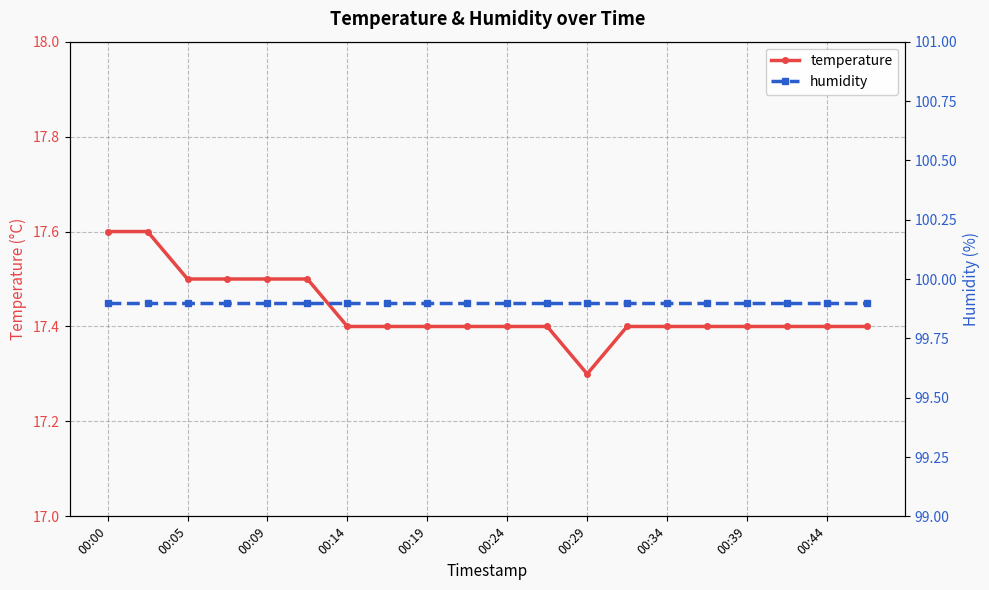

What are all the series names shown in the legend?

temperature, humidity